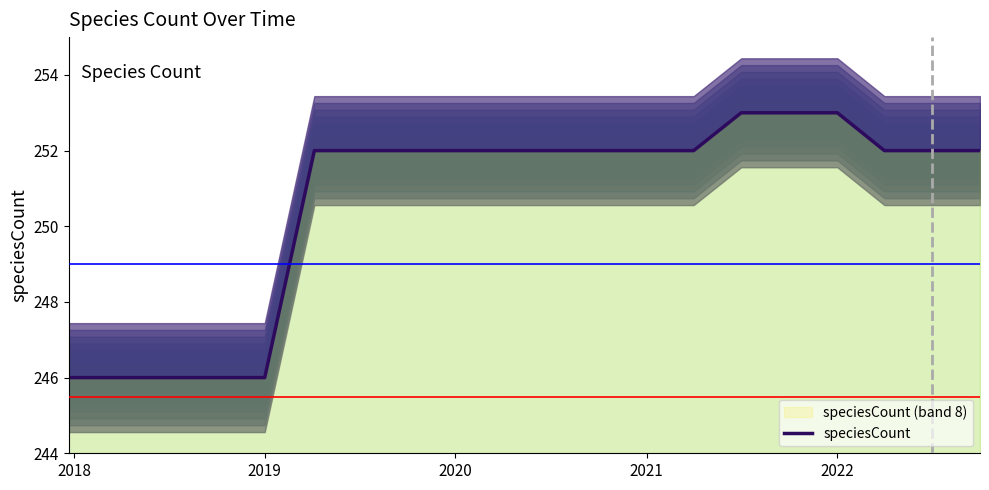

Reading left to right, transcribe all the data shown in this chart.

246	246	246	246	246	252	252	252	252	252	252	252	252	252	253	253	253	252	252	252